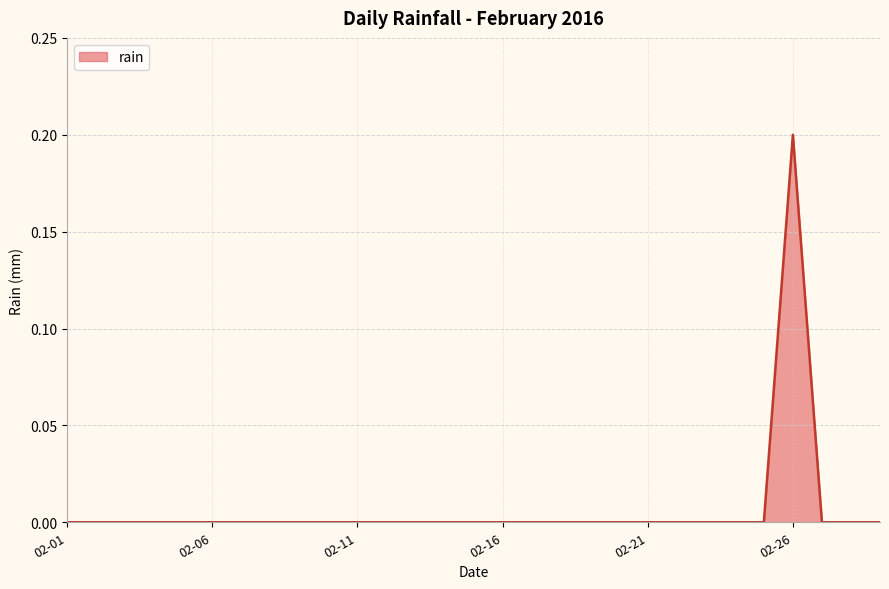

How many lines are shown in the chart?

1